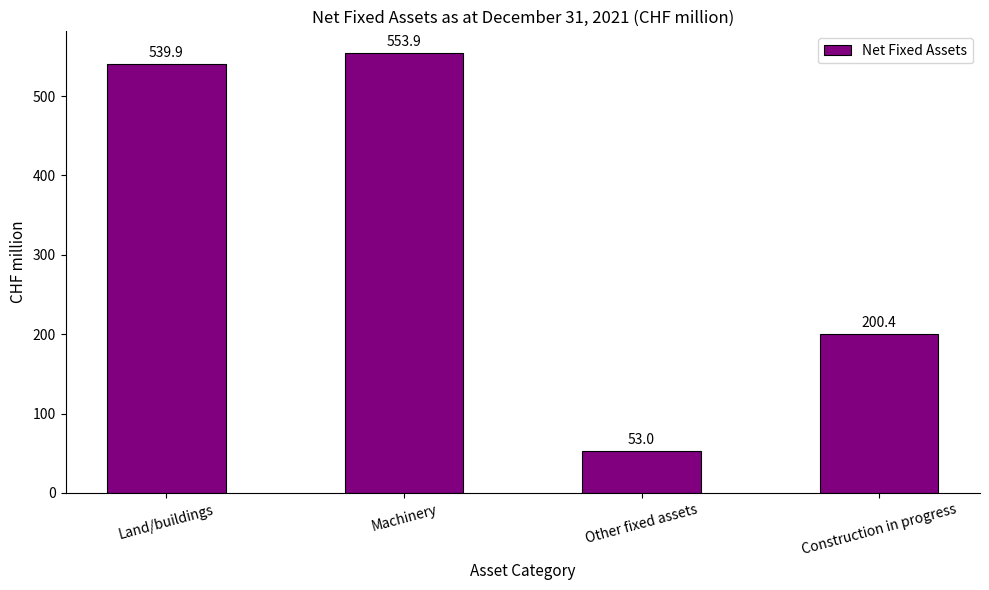

List the labels in order of value, smallest first.

Other fixed assets, Construction in progress, Land/buildings, Machinery